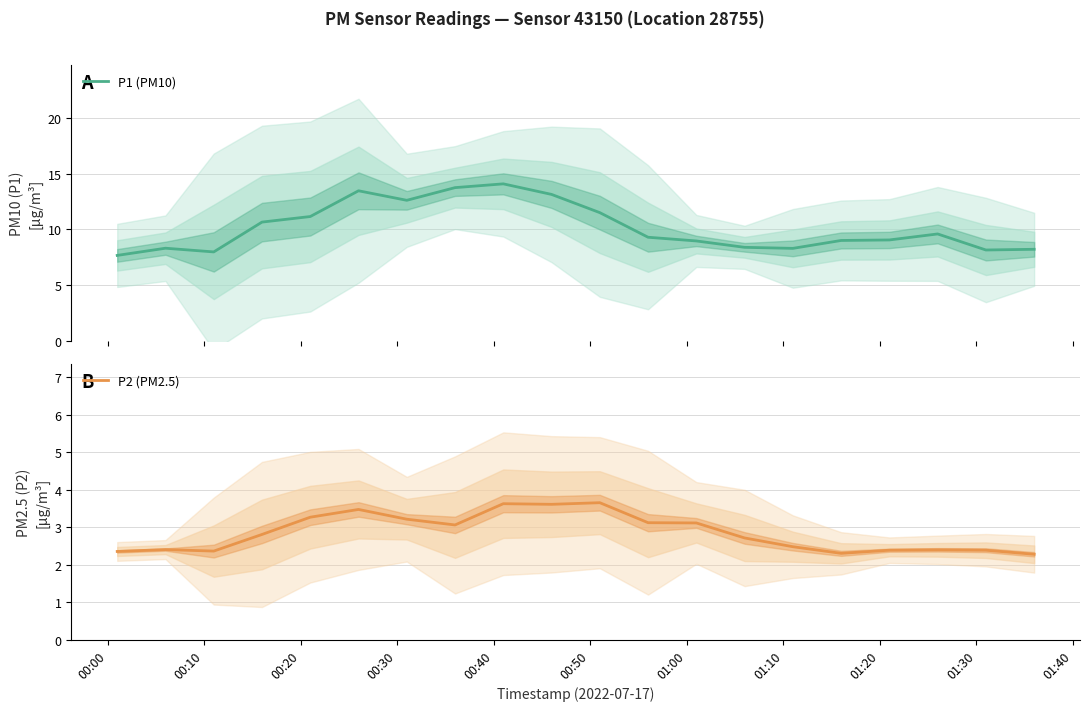

What are all the series names shown in the legend?

P1 (PM10), P2 (PM2.5)